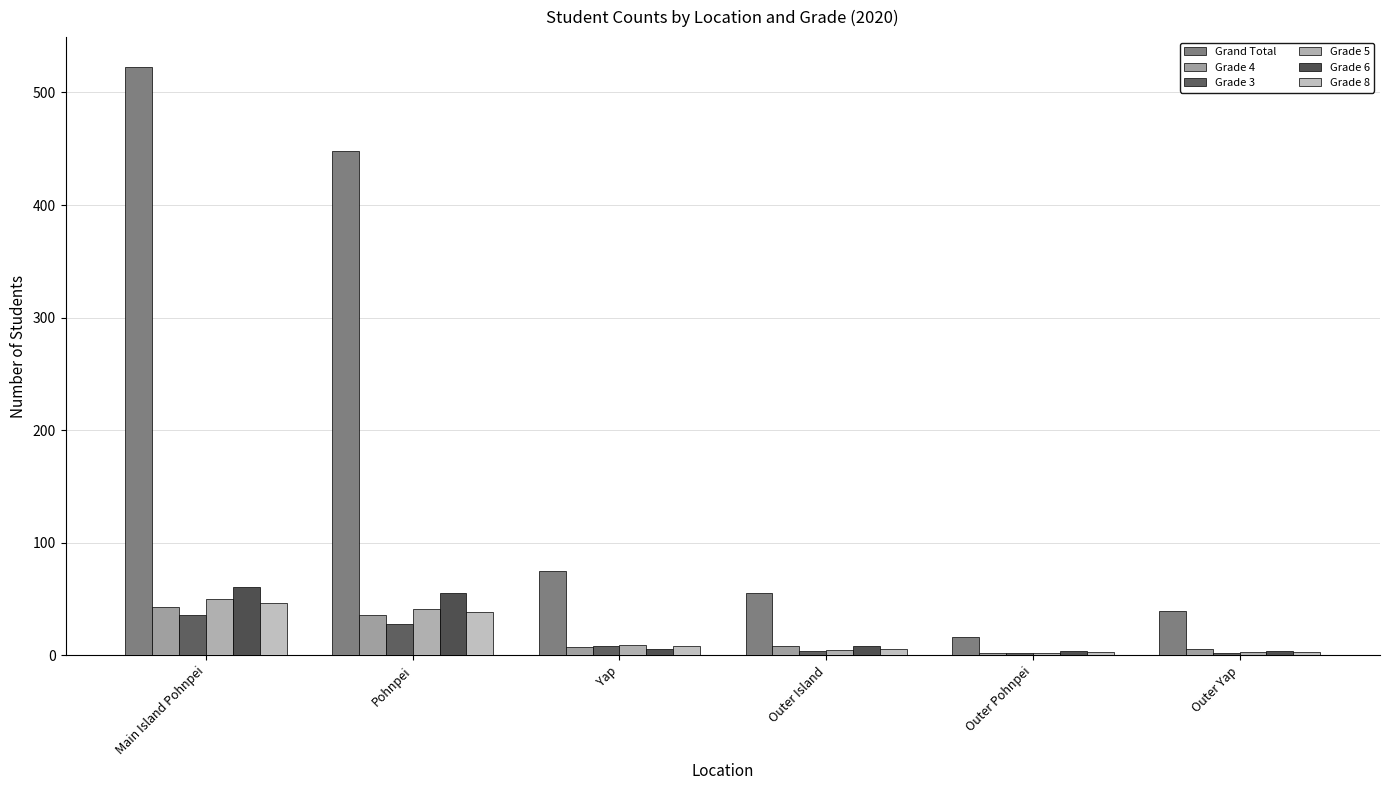

Which label corresponds to the smallest value in the chart?

Outer Pohnpei